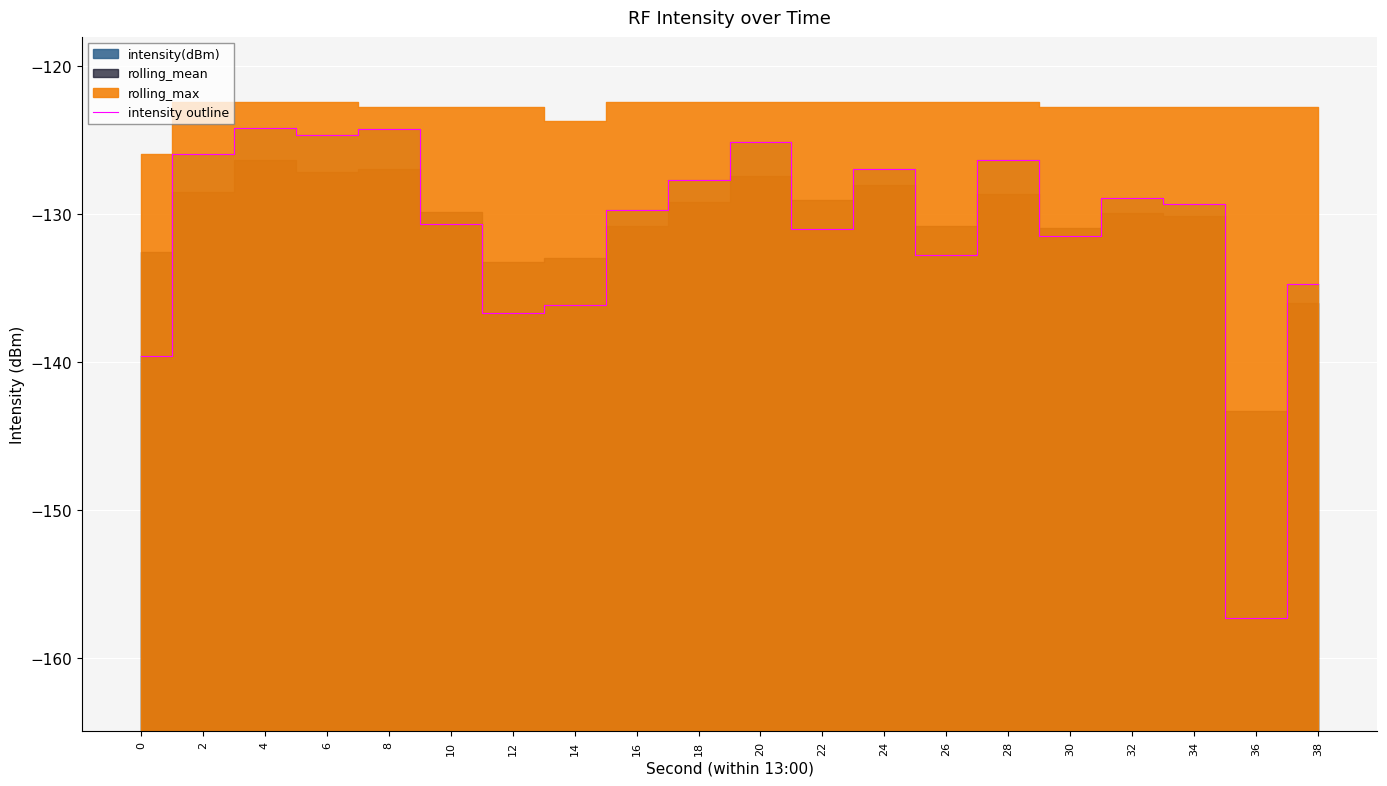

How many points are higher than both their immediate neighbors (excluding endpoints)?

6